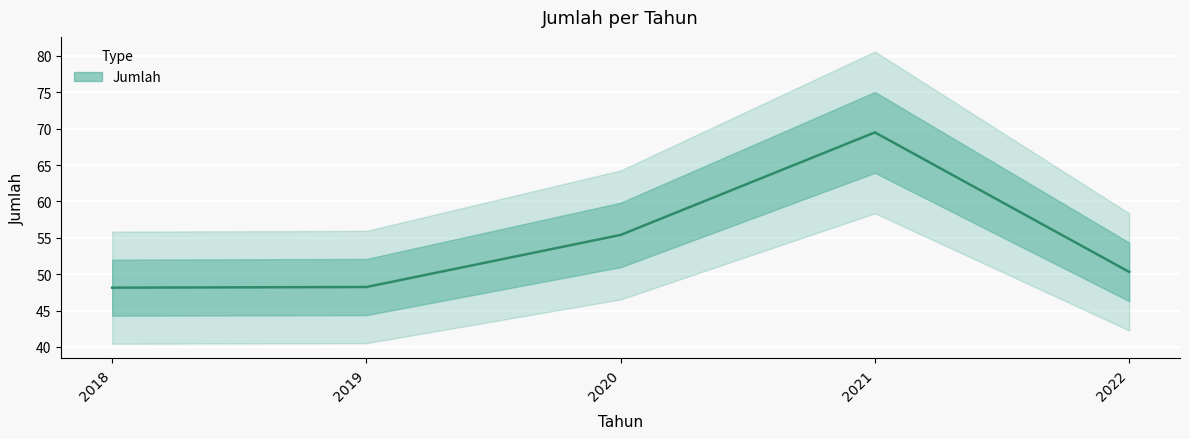

True or false: there are more than 0 points higher than both neighbors.

True